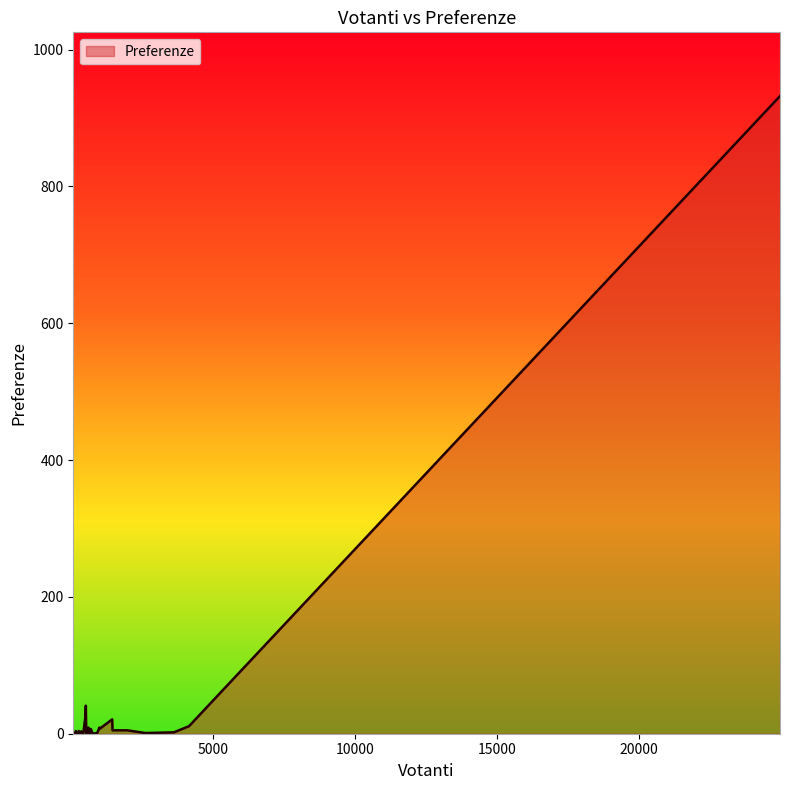

Count the number of data series in this chart.

1